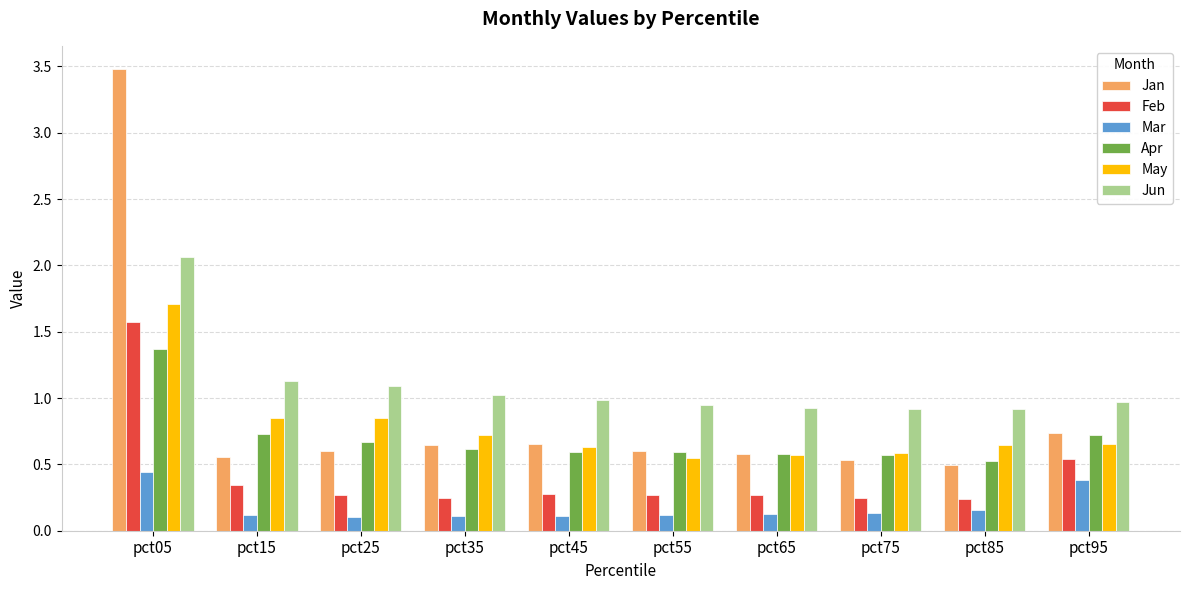

Which series has the largest range (max minus min)?

Jan